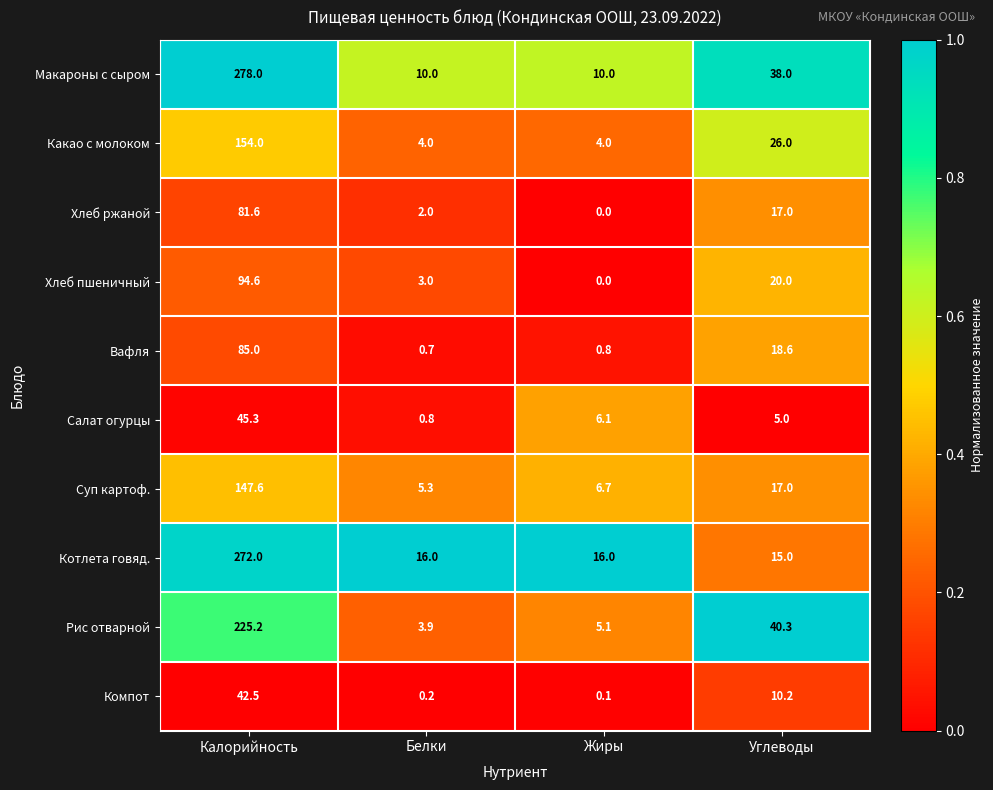

What is the greatest value displayed?

278.0